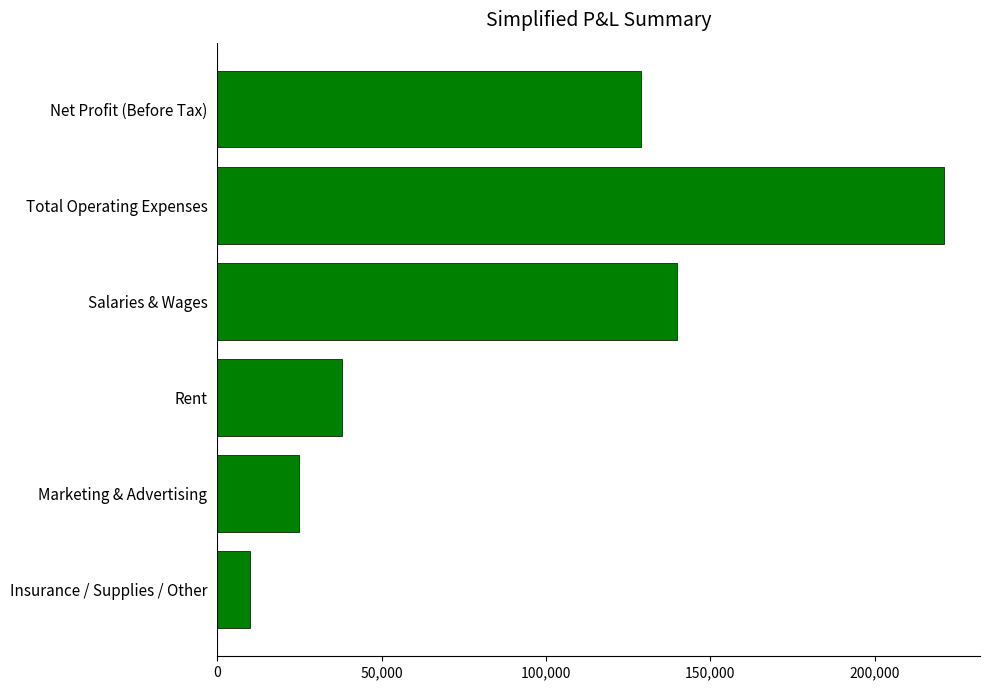

At which label is the value closest to 115500?

Net Profit (Before Tax)